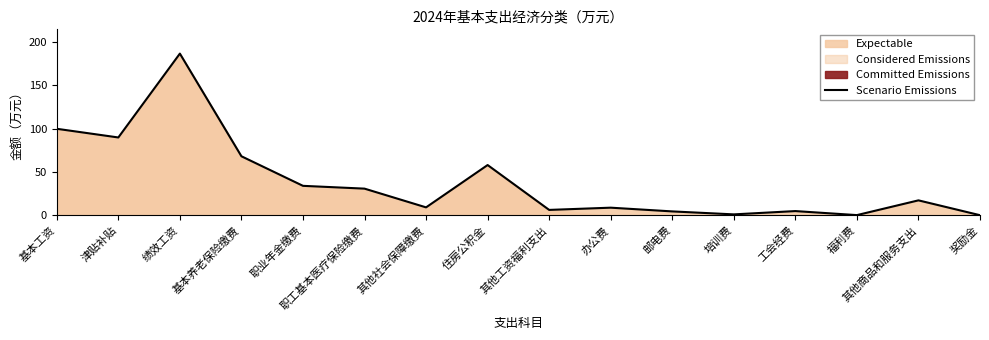

What is the average value?

38.8